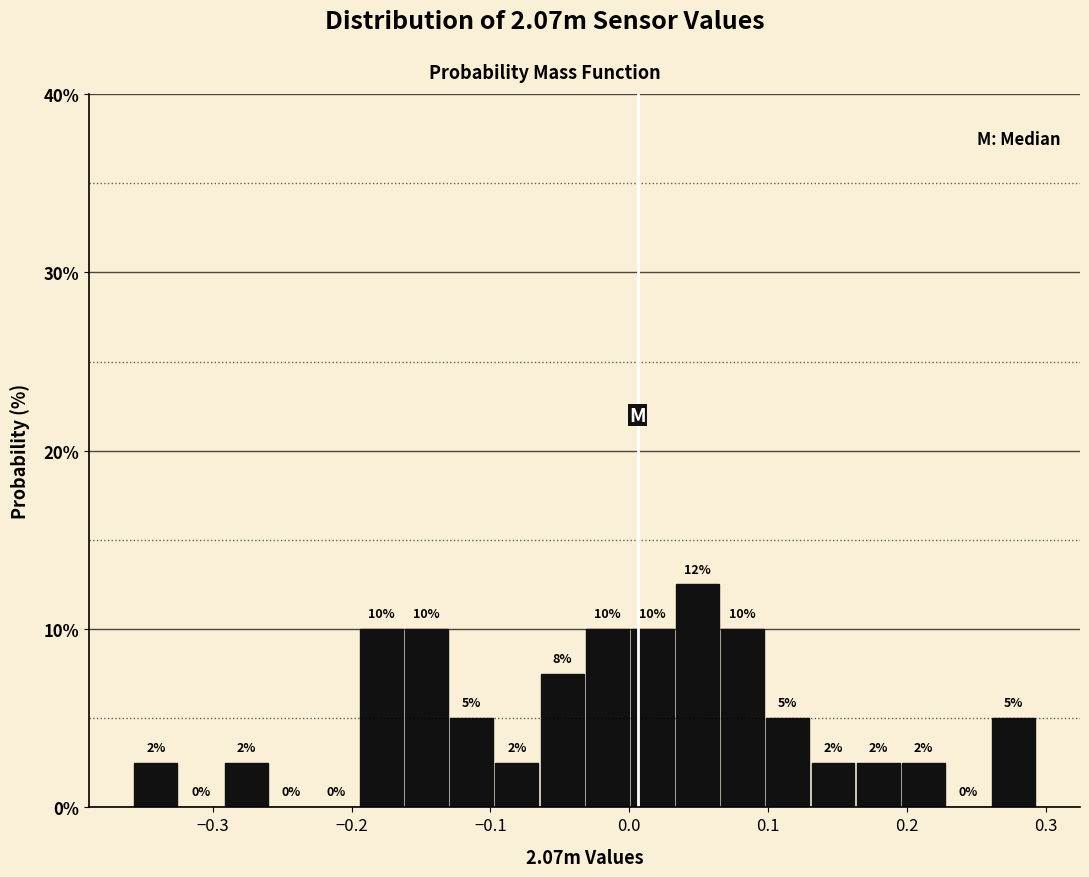

Read against the x-axis, roughly where is the centre of the tallest bar?

0.05